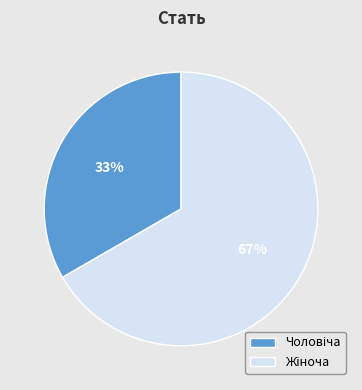

Rank the categories by value from lowest to highest.

Чоловіча, Жіноча